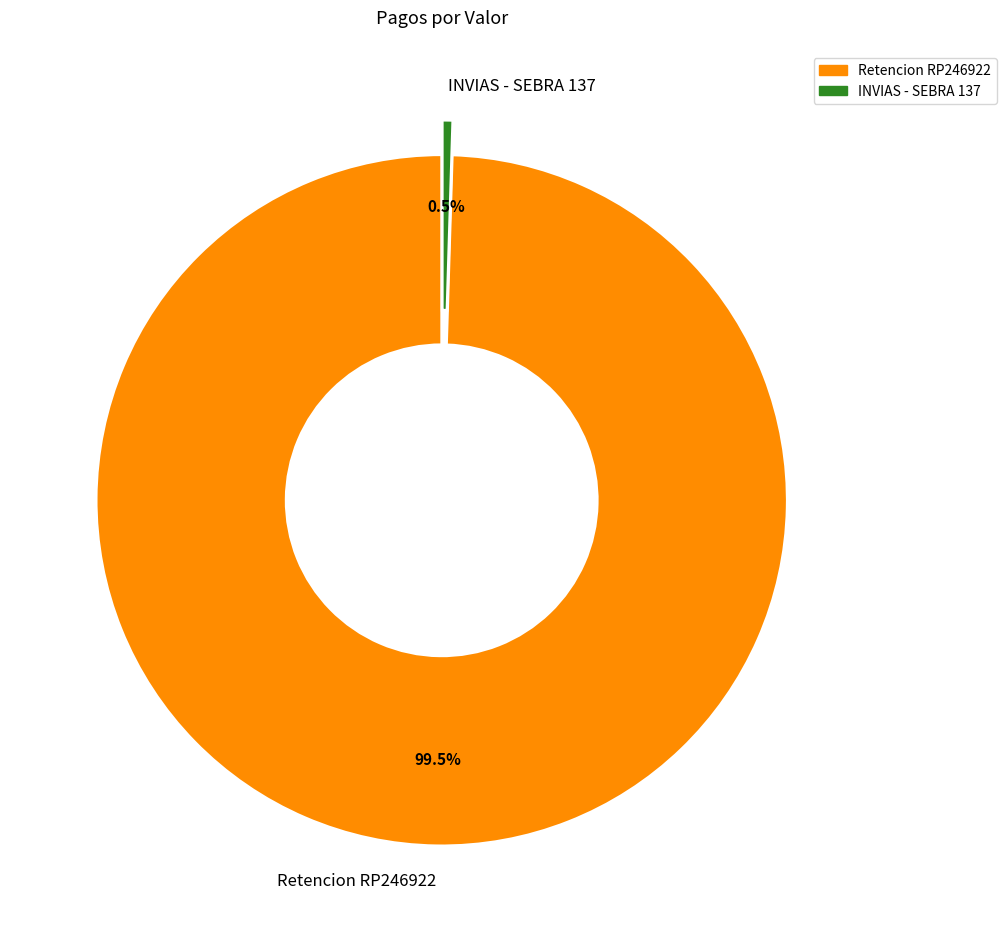

What is the majority slice?

Retencion RP246922